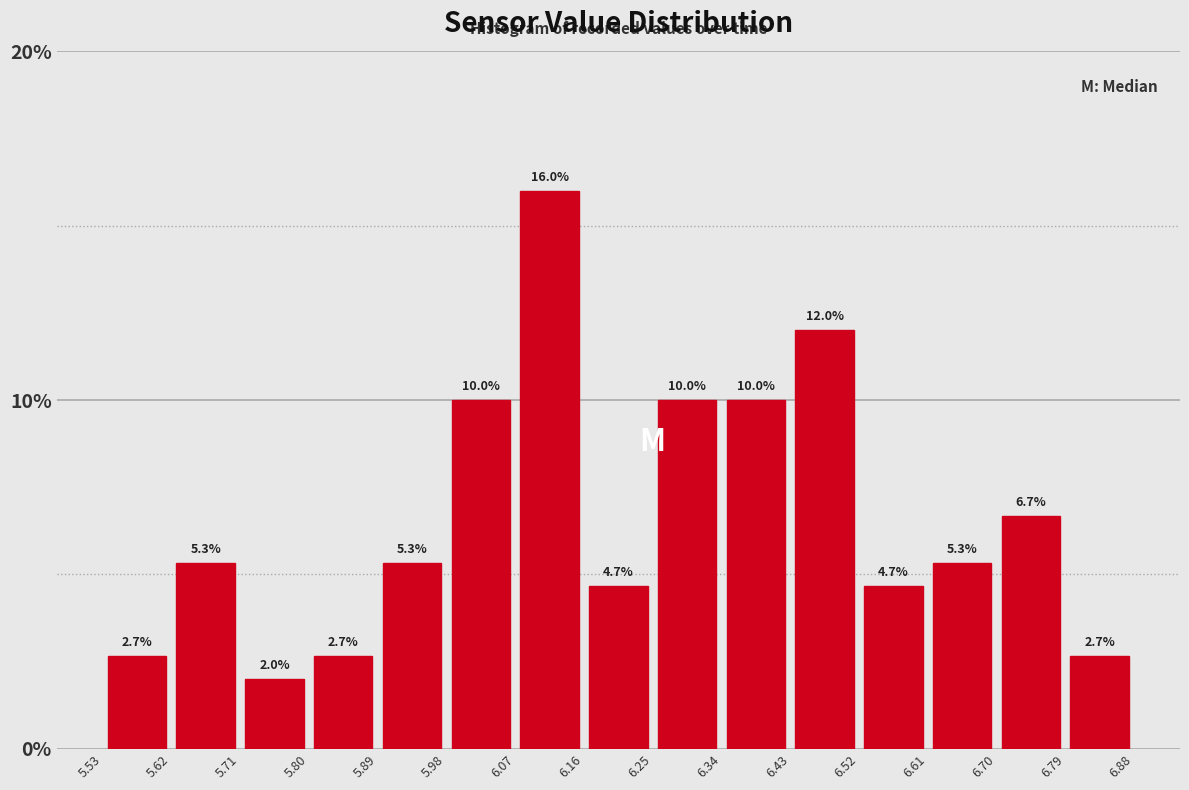

Which range on the x-axis has the tallest bar?

6.07 to 6.16